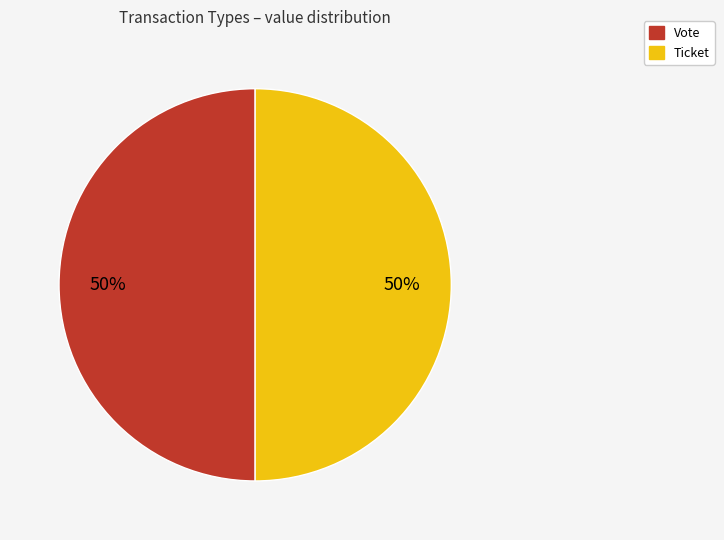

To the nearest percent, what percentage of the pie is Vote?

50%